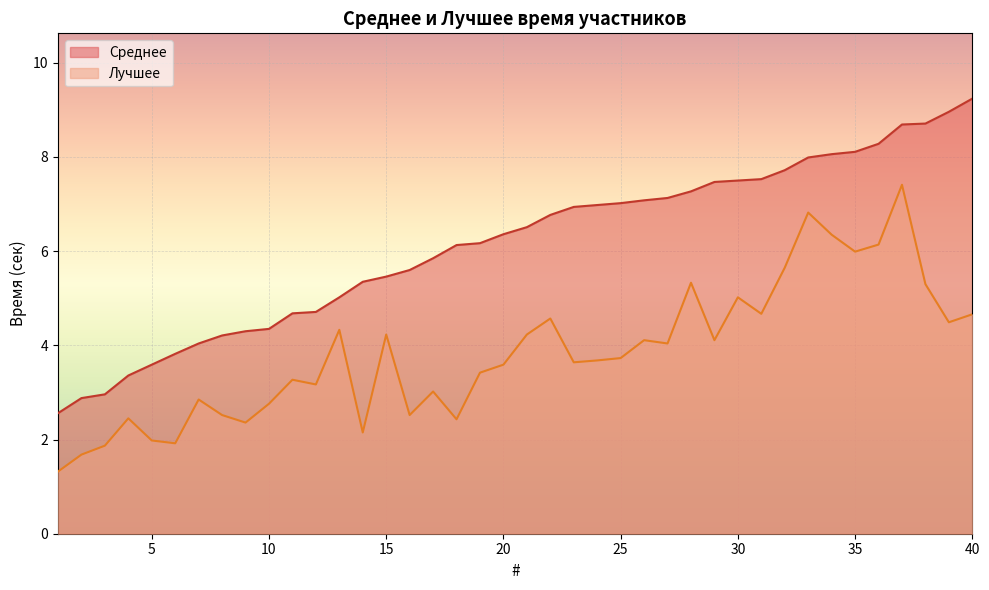

What is the value of the Лучшее point at the 38th from the left?

5.3